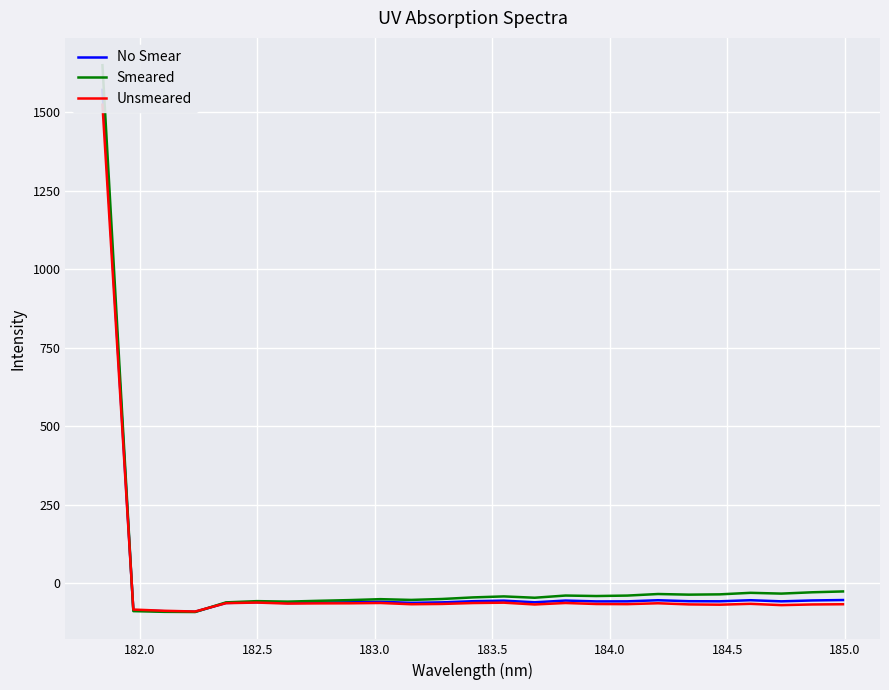

How many interior local valleys does the No Smear series have?

7